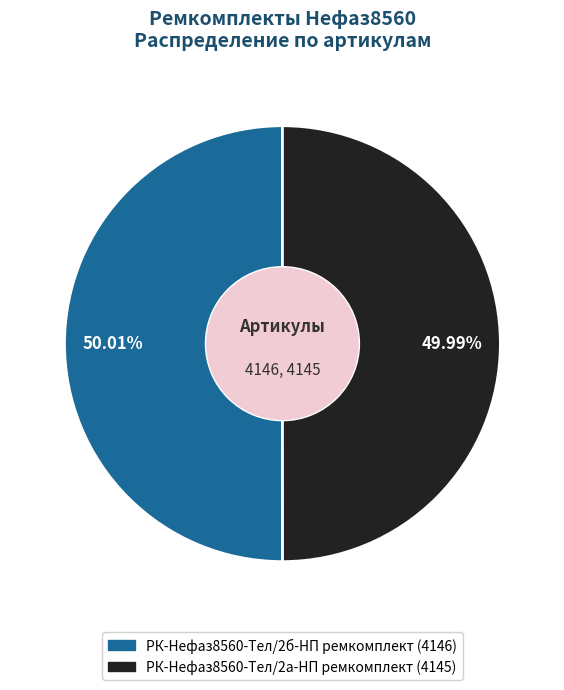

Is there any slice that represents more than half of the pie?

Yes